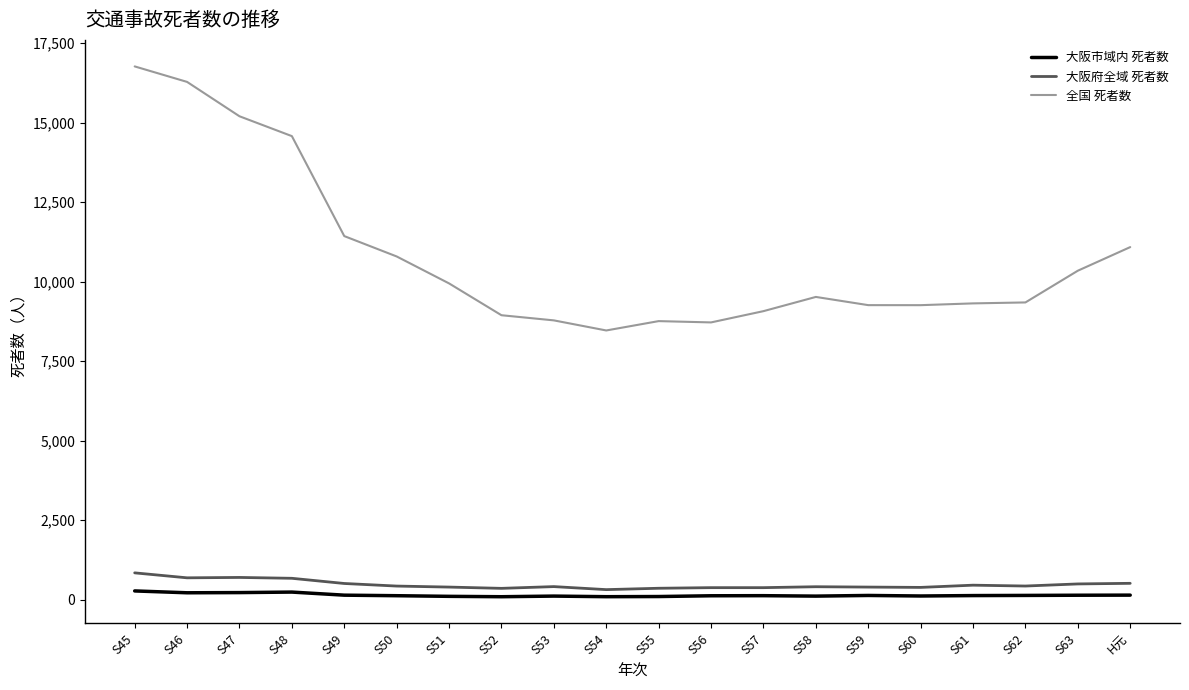

True or false: 全国 死者数 and 大阪府全域 死者数 cross at least once.

False